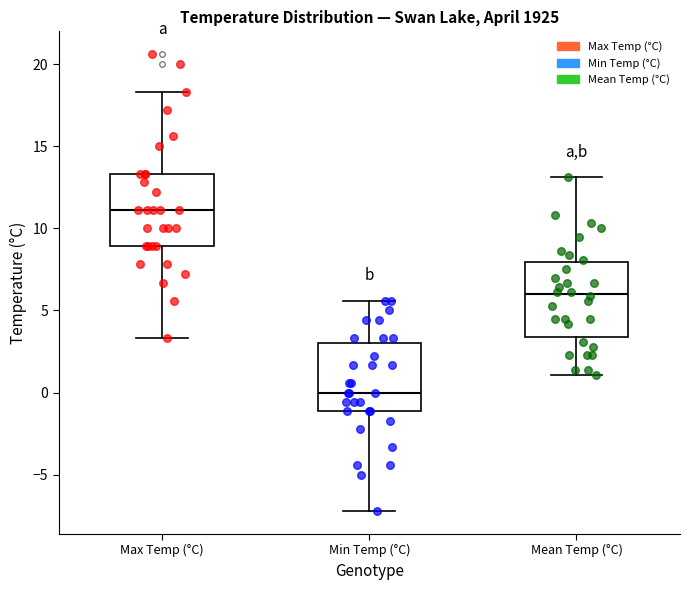

Where does the lower whisker of the box for Mean Temp (°C) end on the y-axis? The values are not printed on the chart, so give them approximately, as read against the axis.

1.0